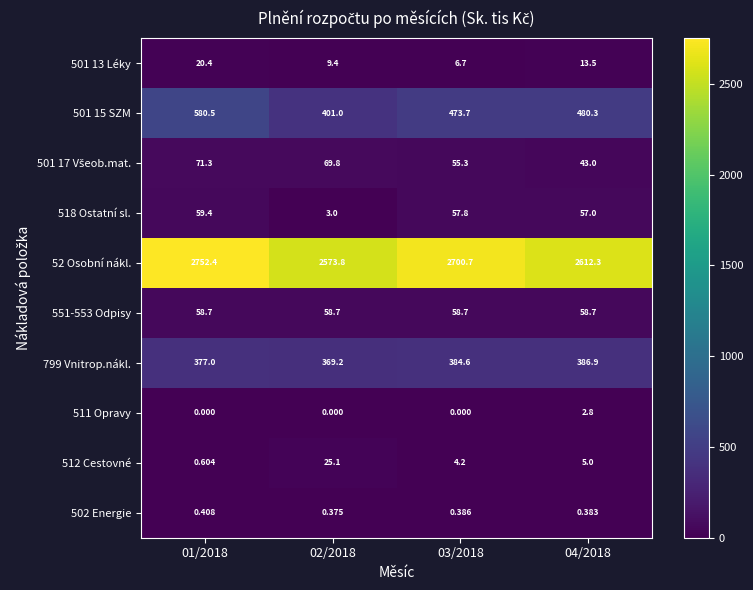

What is the spread (max minus min) of values at 01/2018?

2752.4